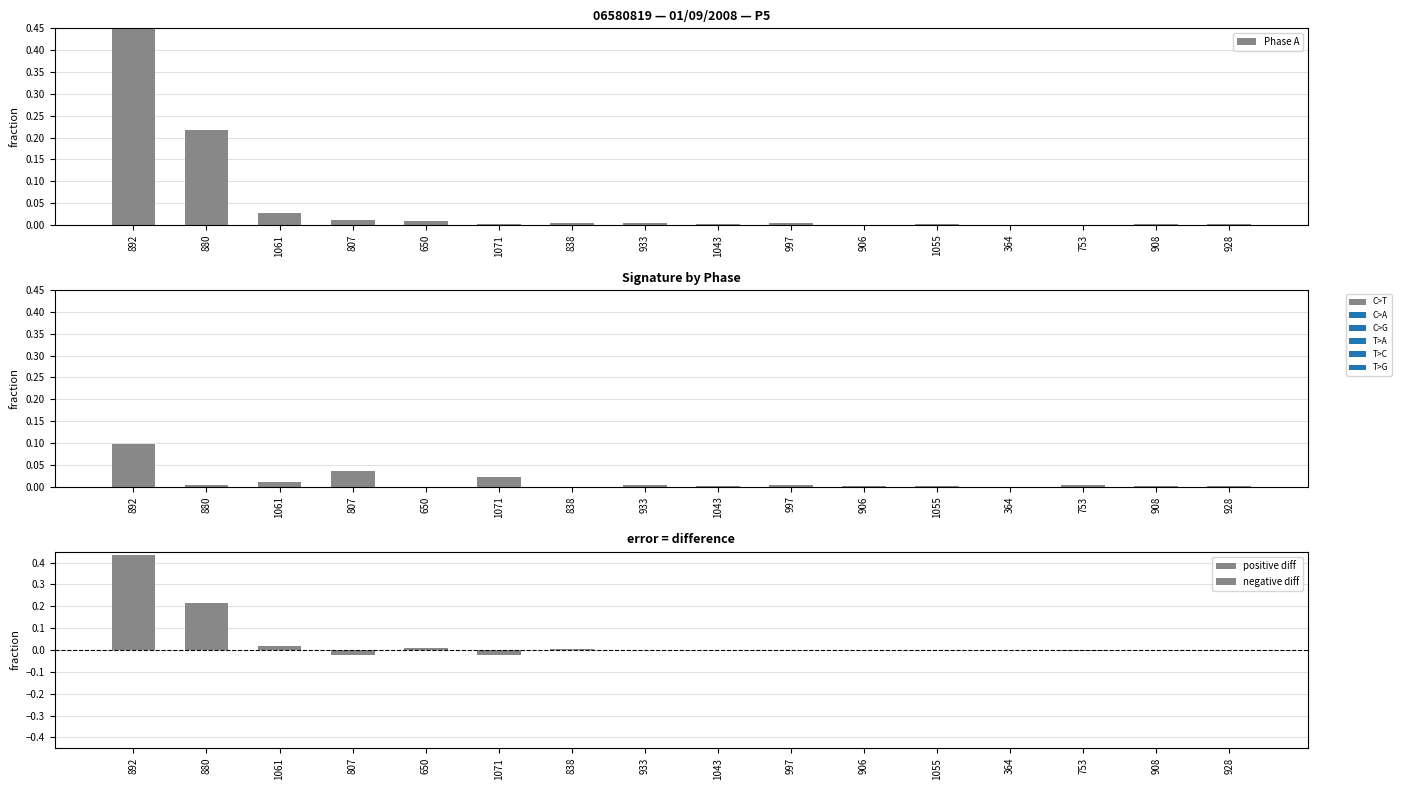

True or false: negative diff has a value of -0.0 at 906.

True